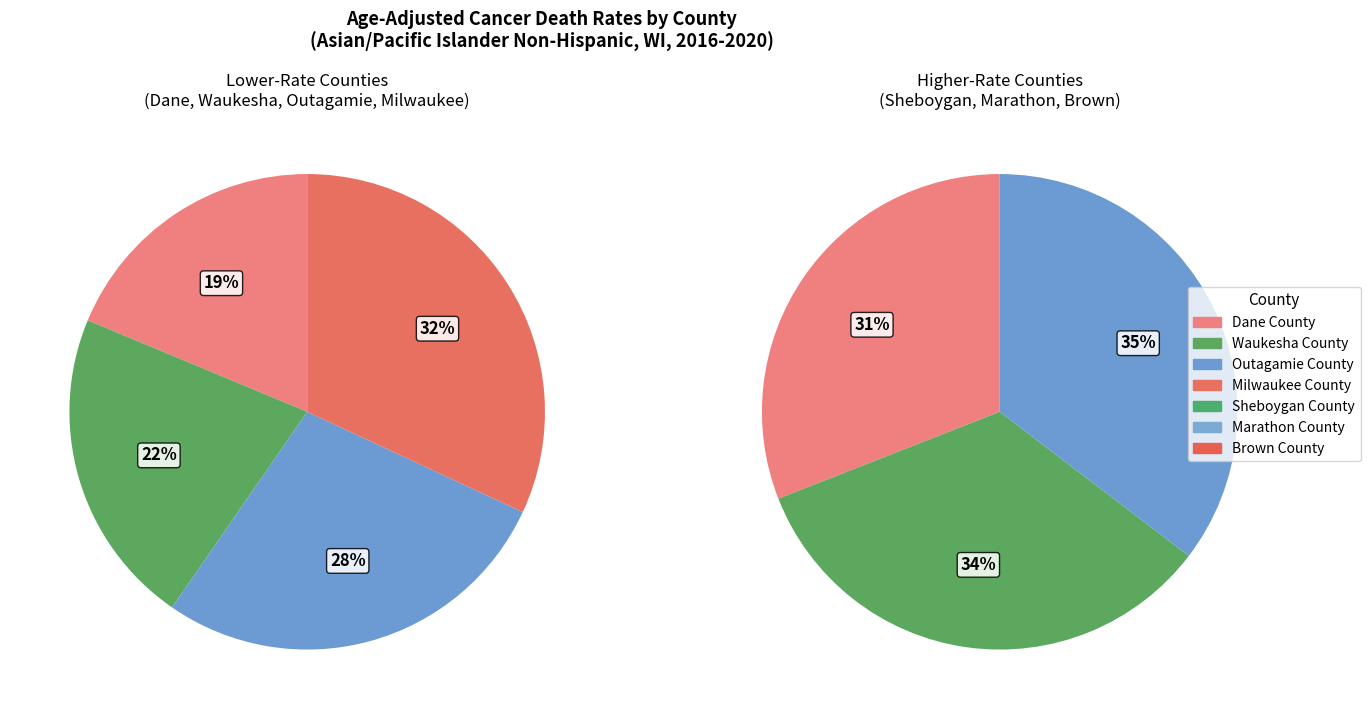

Which category has the smallest portion of the pie?

Dane County